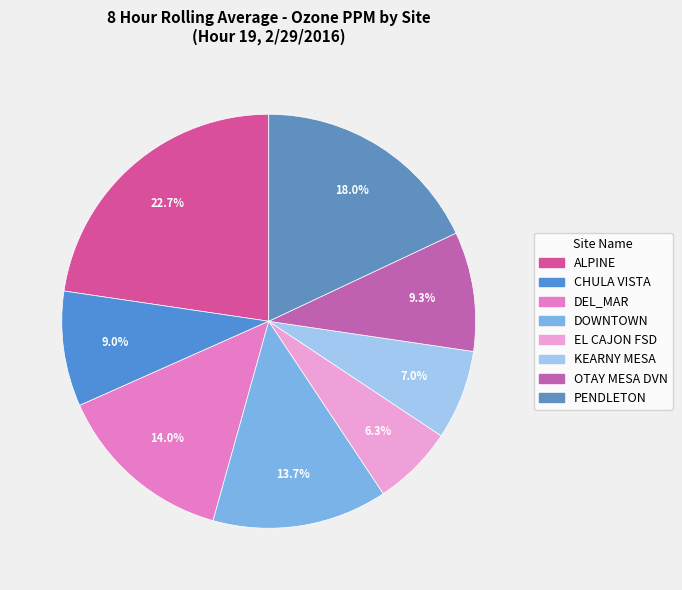

Between OTAY MESA DVN and PENDLETON, which is larger?

PENDLETON